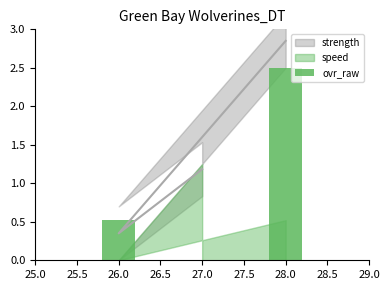

The chart shows a value of 0.9 at 27.0. True or false?

False